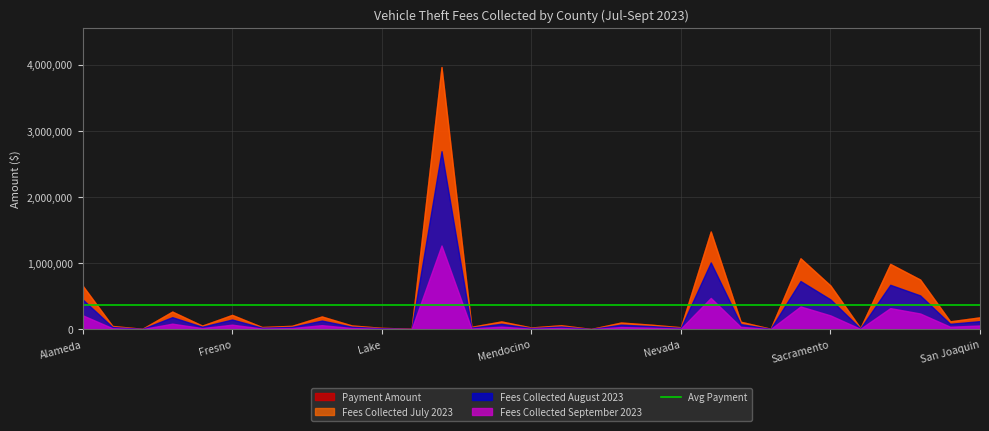

Which has a higher value, Riverside or San Diego?

Riverside